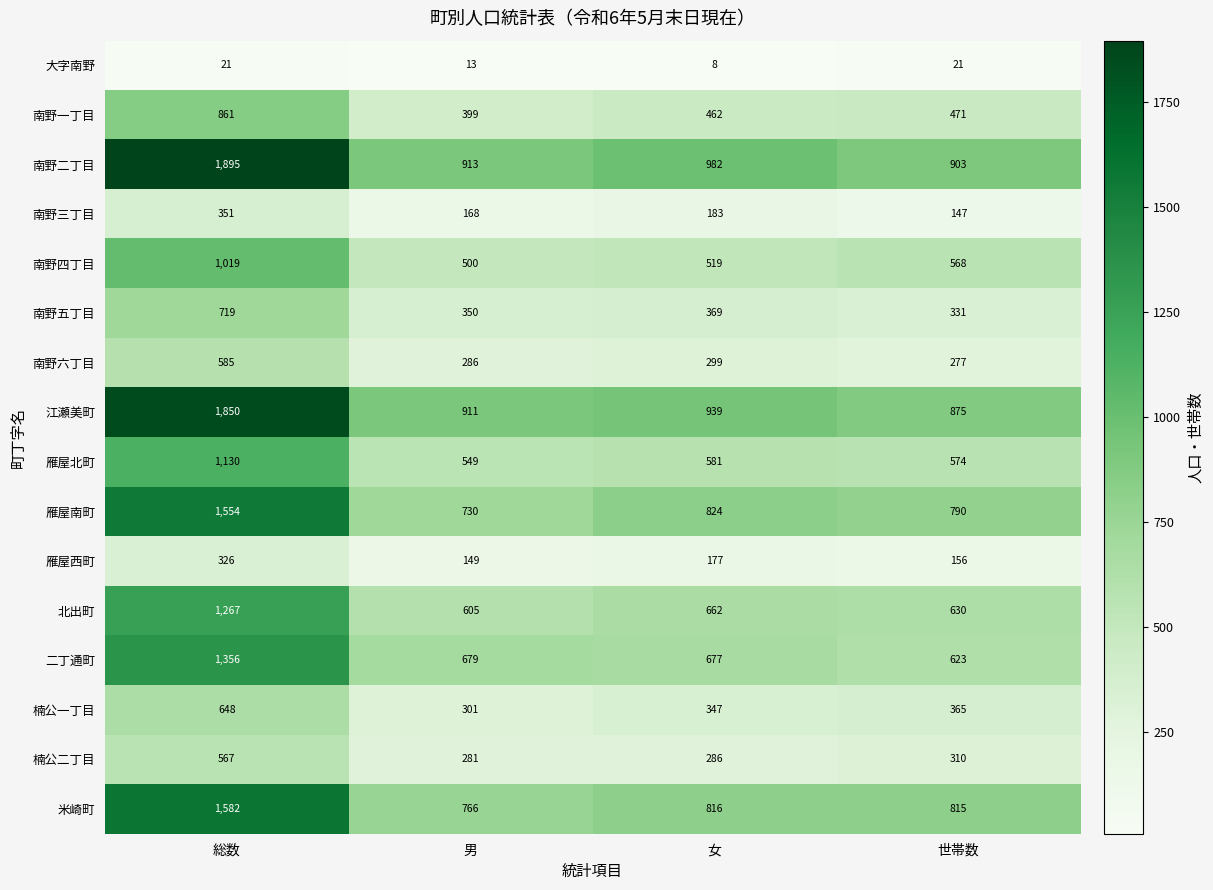

Which label corresponds to the largest value in the chart?

総数